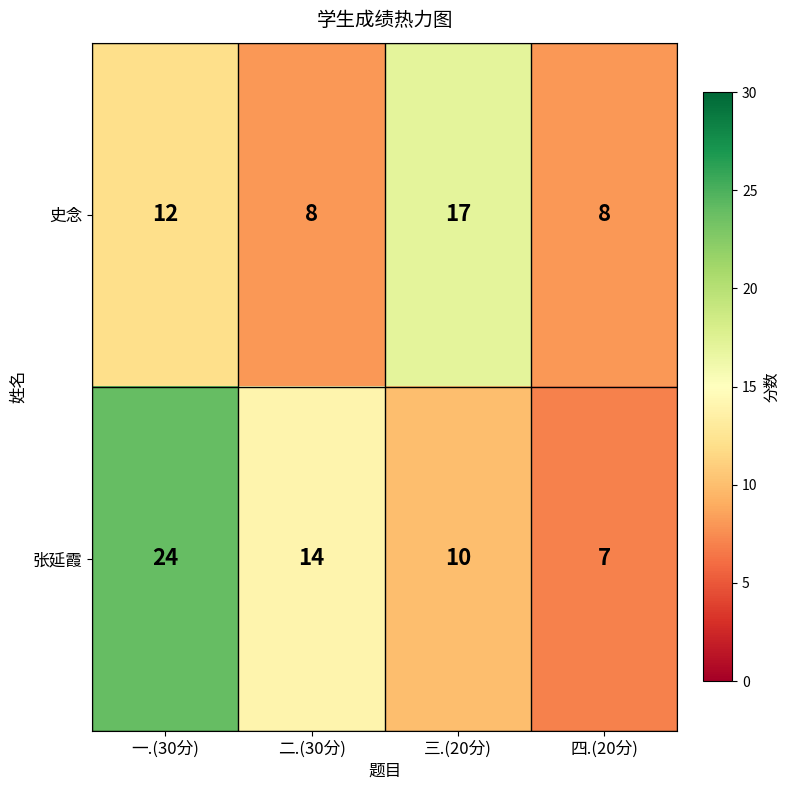

At which category is the sum across all series the highest?

一.(30分)